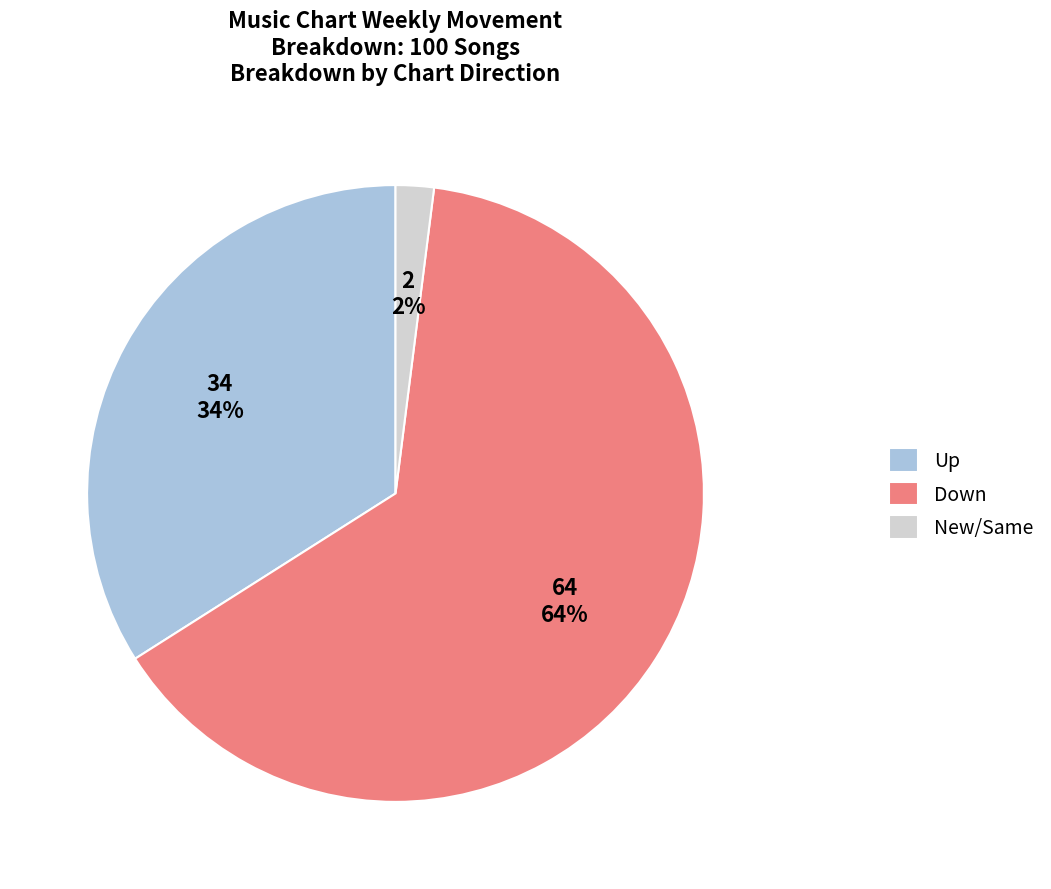

How many segments does this pie chart have?

3